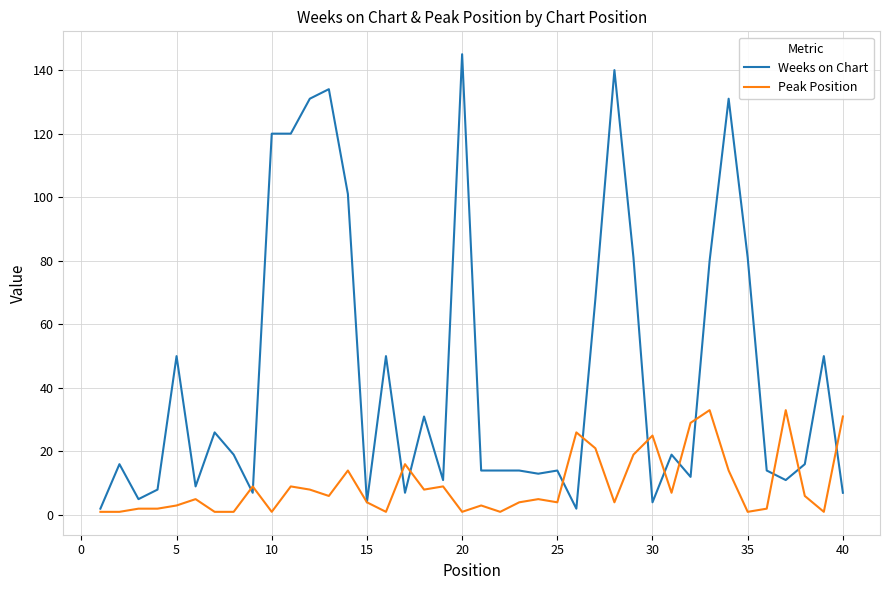

Which series has the largest range (max minus min)?

Weeks on Chart